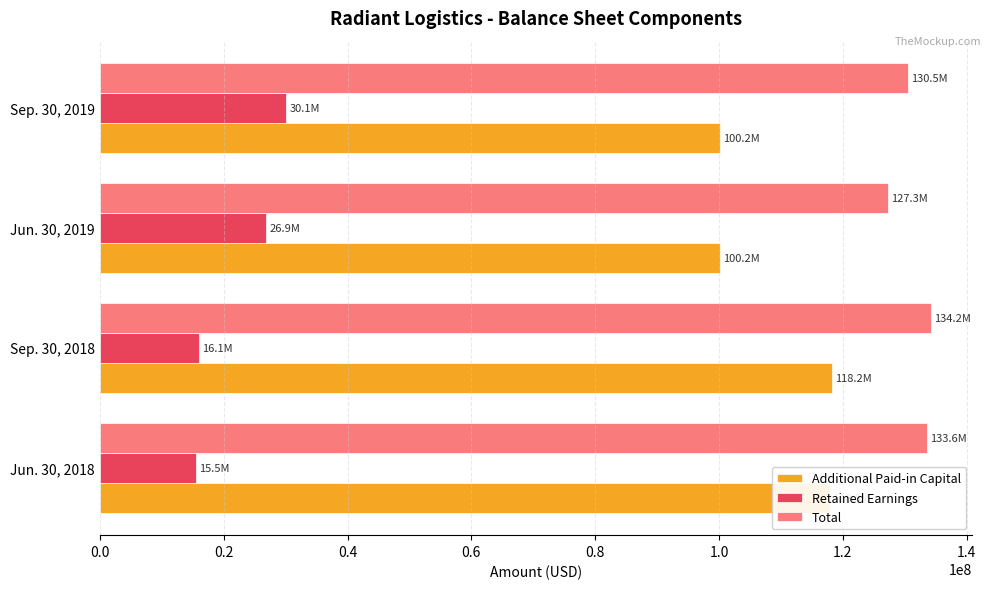

Where is Retained Earnings nearest to the value 22828500?

Jun. 30, 2019